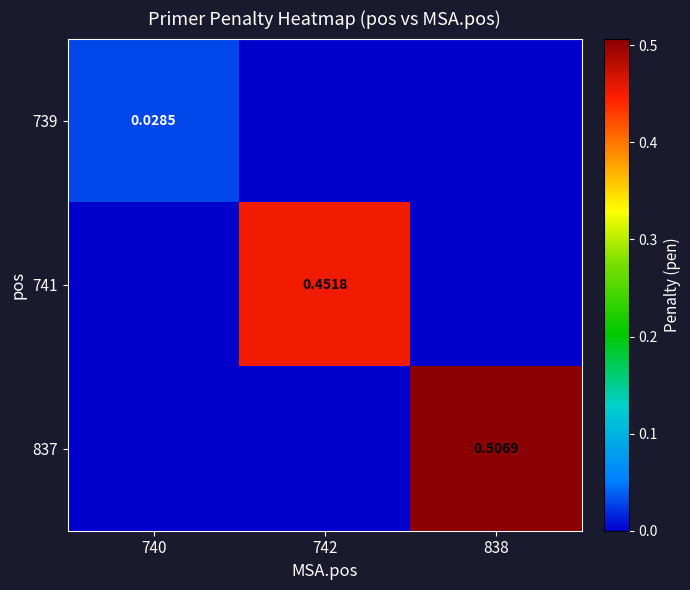

Rank the categories by 739 value from lowest to highest.

742, 838, 740